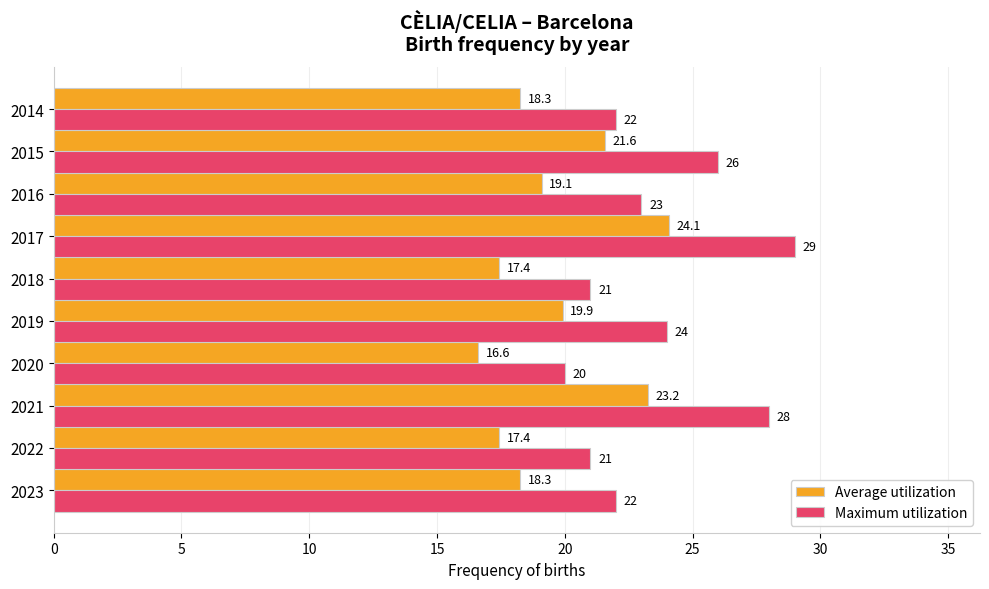

How many data points in Average utilization are above 19?

5